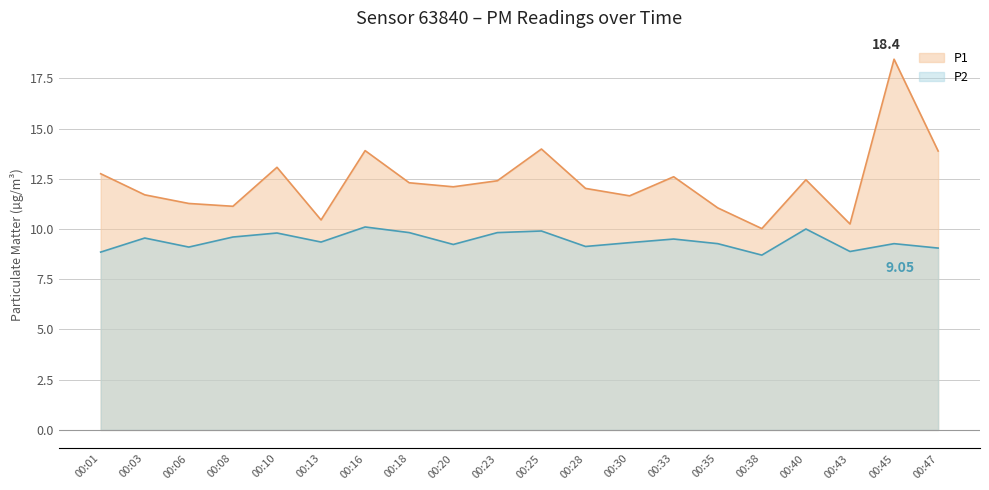

The P1 series shows 2.7 at 00:23. True or false?

False